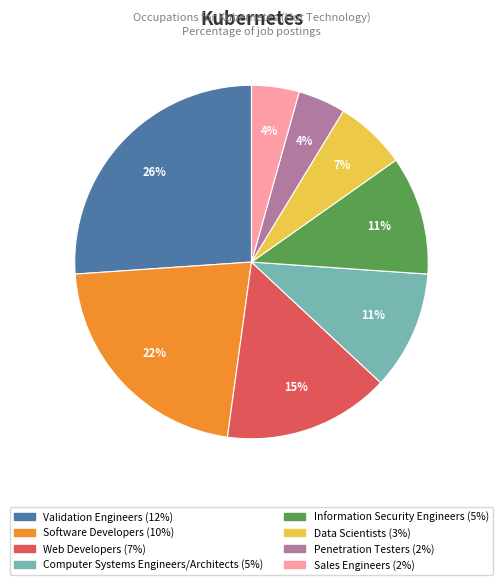

The Computer Systems Engineers/Architects slice represents 11% of the pie. True or false?

True